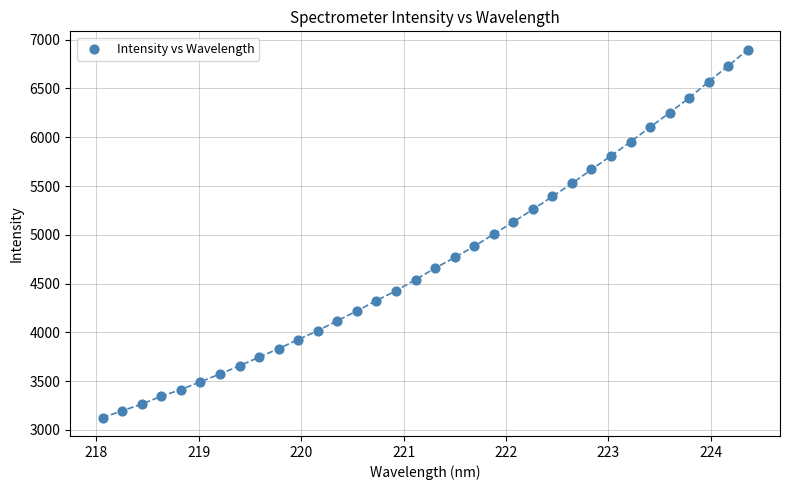

What is the range of X values (max minus min)?

6.3